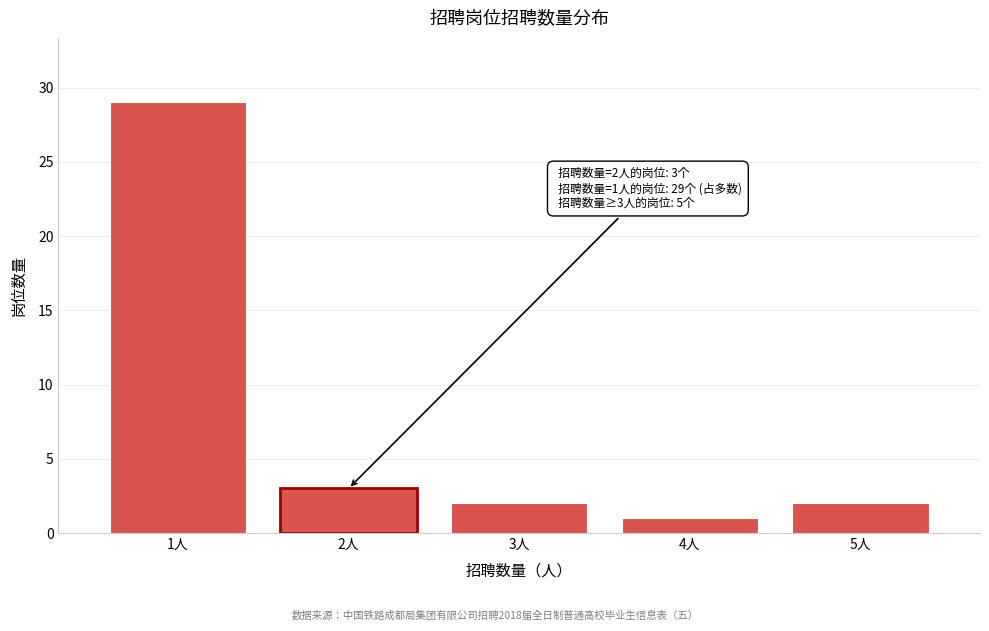

Reading left to right, list all the values displayed in this chart.

1人=29	2人=3	3人=2	4人=1	5人=2